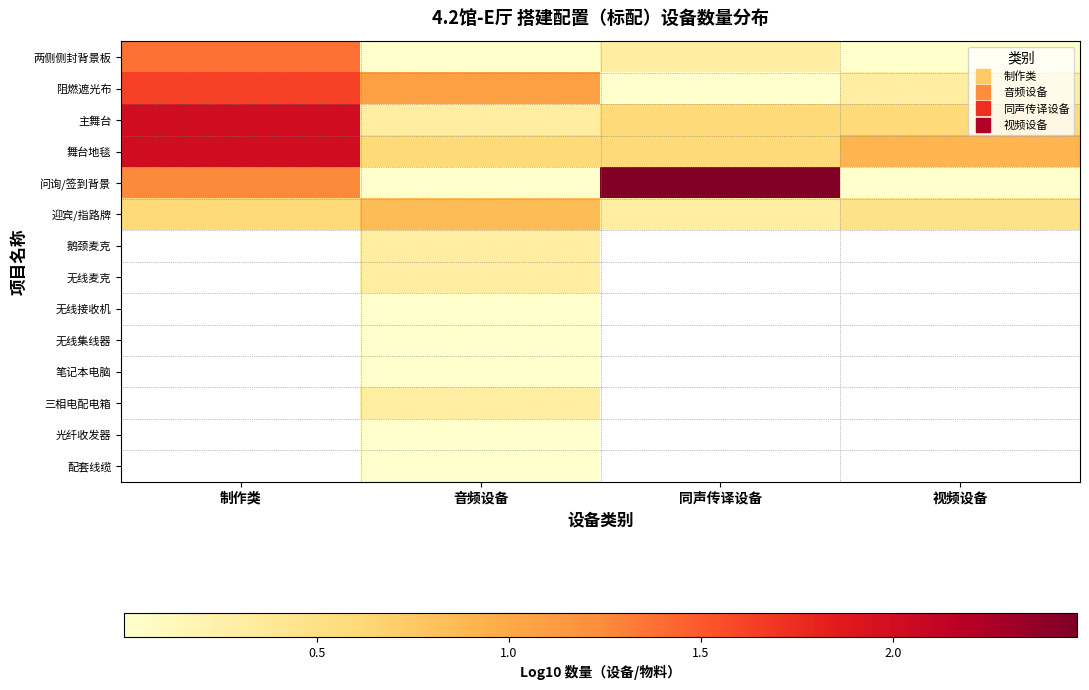

At which label does 舞台地毯 reach its minimum?

音频设备